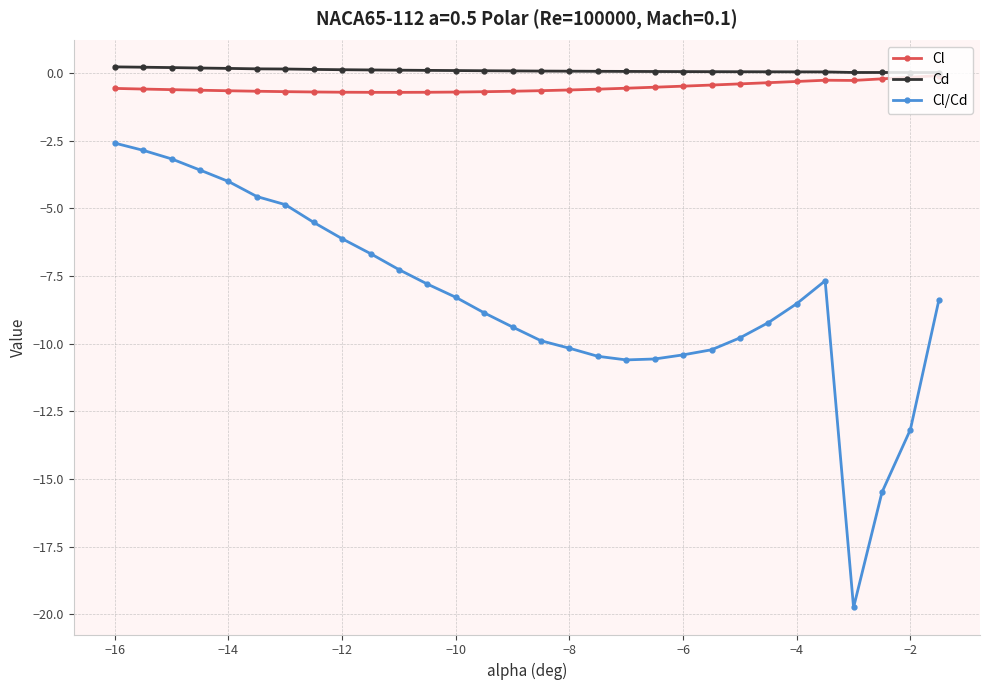

Which series has the largest range (max minus min)?

Cl/Cd